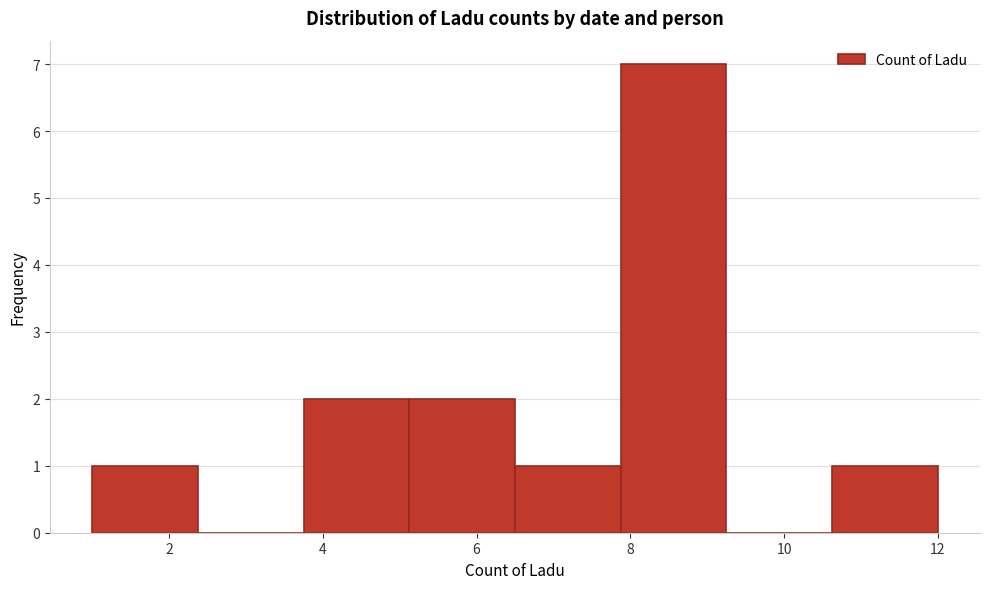

What is the height of the bar covering 5.2 to 6.6 on the x-axis? Neither the bar edges nor the heights are printed on the chart, so give them approximately, as read against the axes.

2